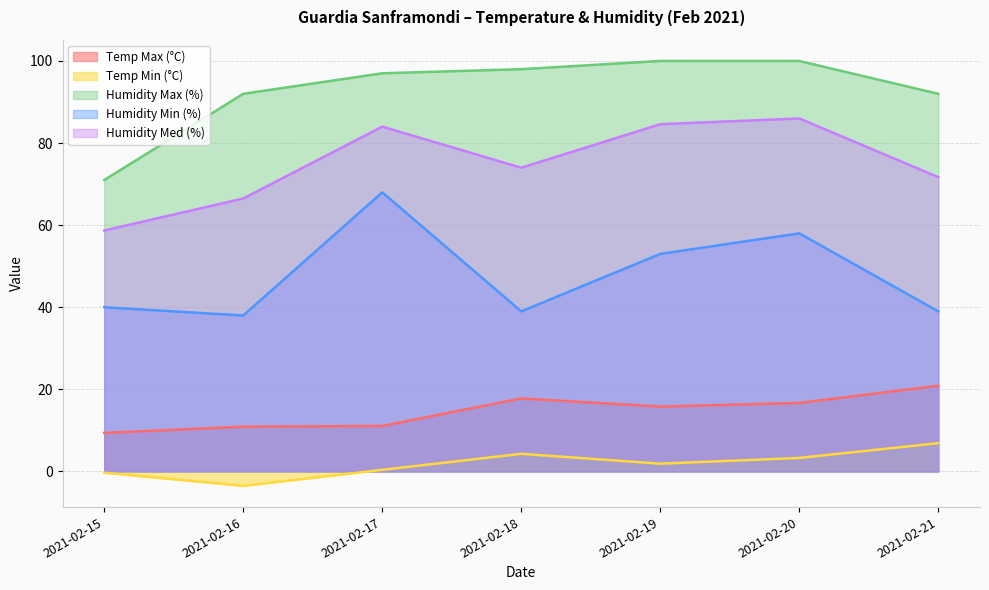

Reading left to right, what are all the values shown in this chart?

Temp Max (°C): 9.4	10.9	11.1	17.8	15.8	16.7	20.9
Temp Min (°C): -0.3	-3.5	0.4	4.3	1.9	3.3	6.9
Humidity Max (%): 71.0	92.0	97.0	98.0	100.0	100.0	92.0
Humidity Min (%): 40.0	38.0	68.0	39.0	53.0	58.0	39.0
Humidity Med (%): 58.7	66.5	84.0	74.0	84.6	86.0	71.7